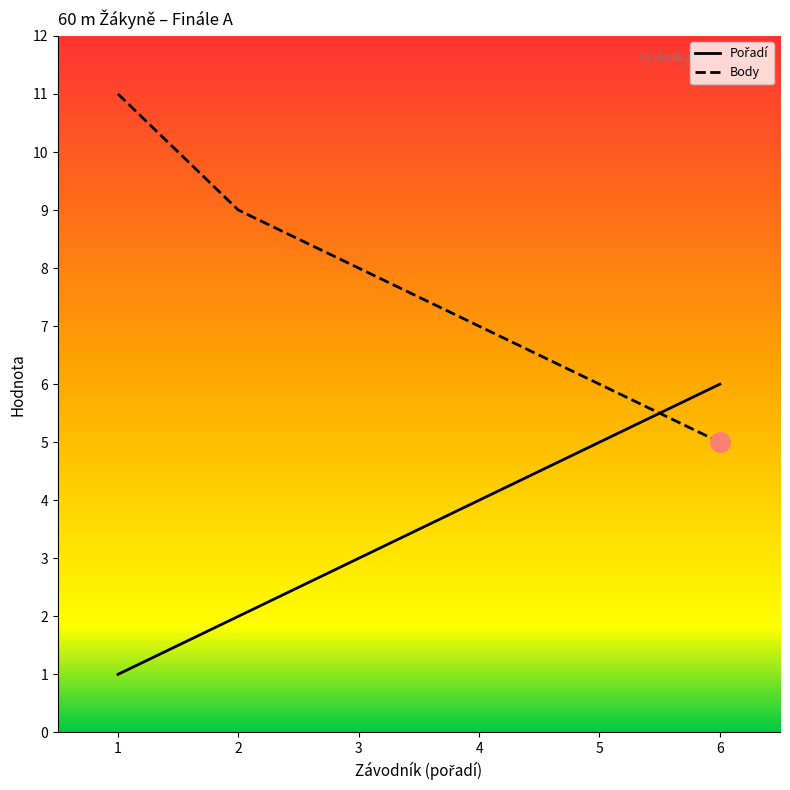

What is the value of the Pořadí point at the 5th from the left?

5